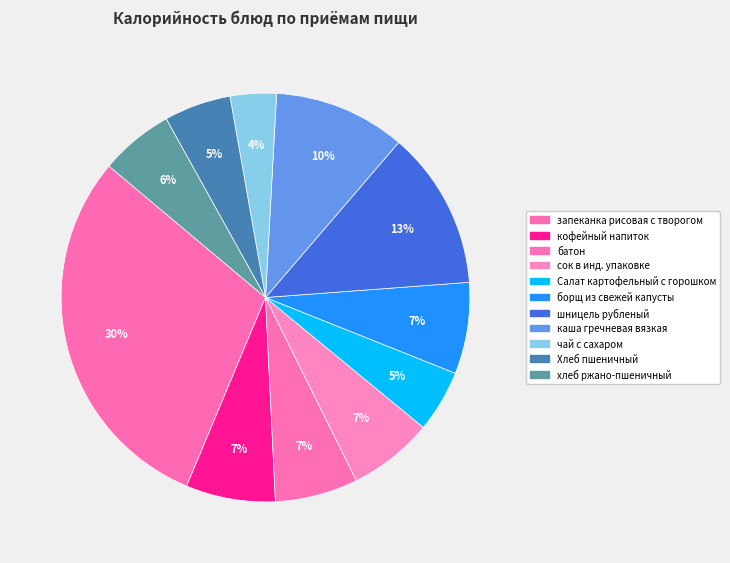

Between Салат картофельный с горошком and хлеб ржано-пшеничный, which is larger?

хлеб ржано-пшеничный